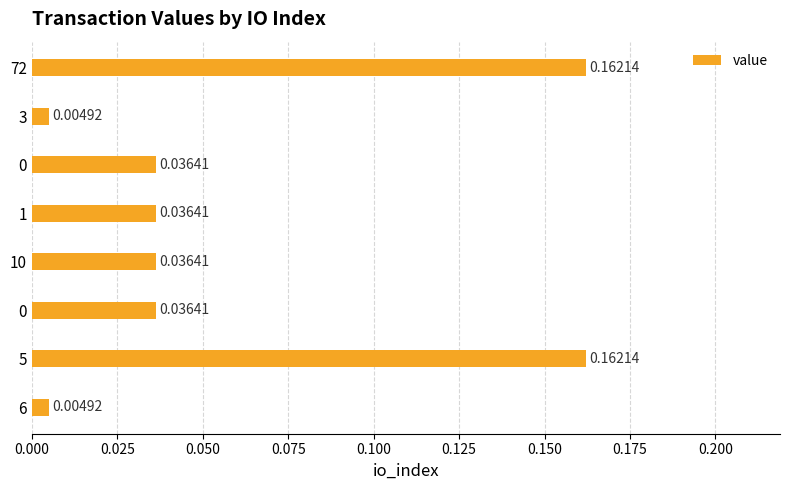

How many data points does each series have?

8